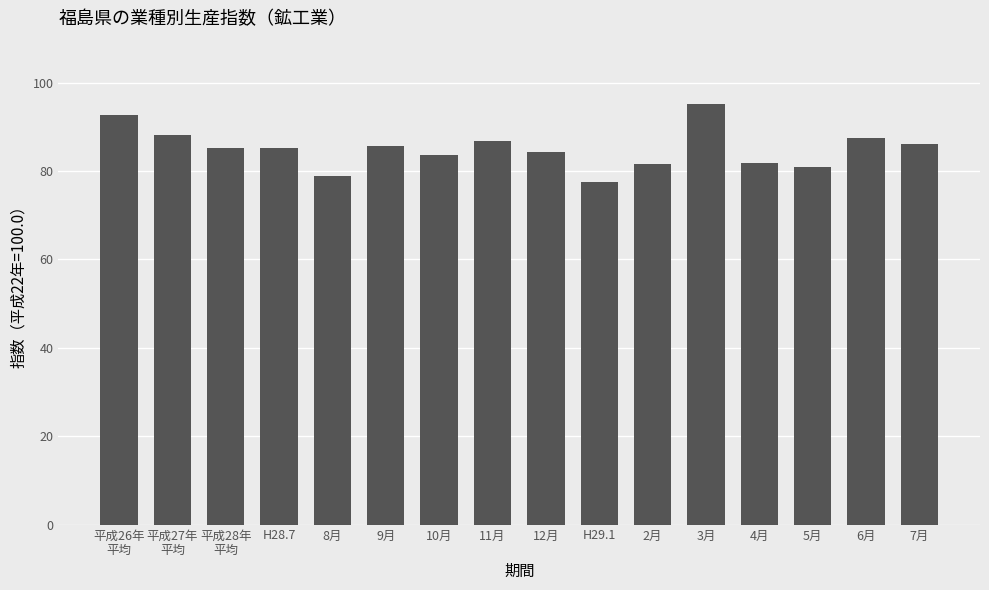

Which category has the highest value across all series?

3月